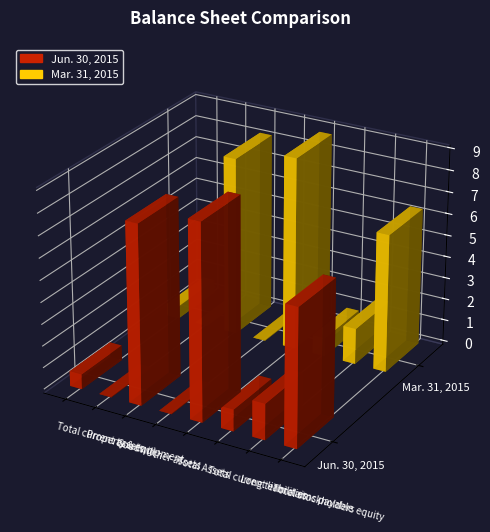

What is the difference between the second highest and minimum values in the Jun. 30, 2015 series?

8184408